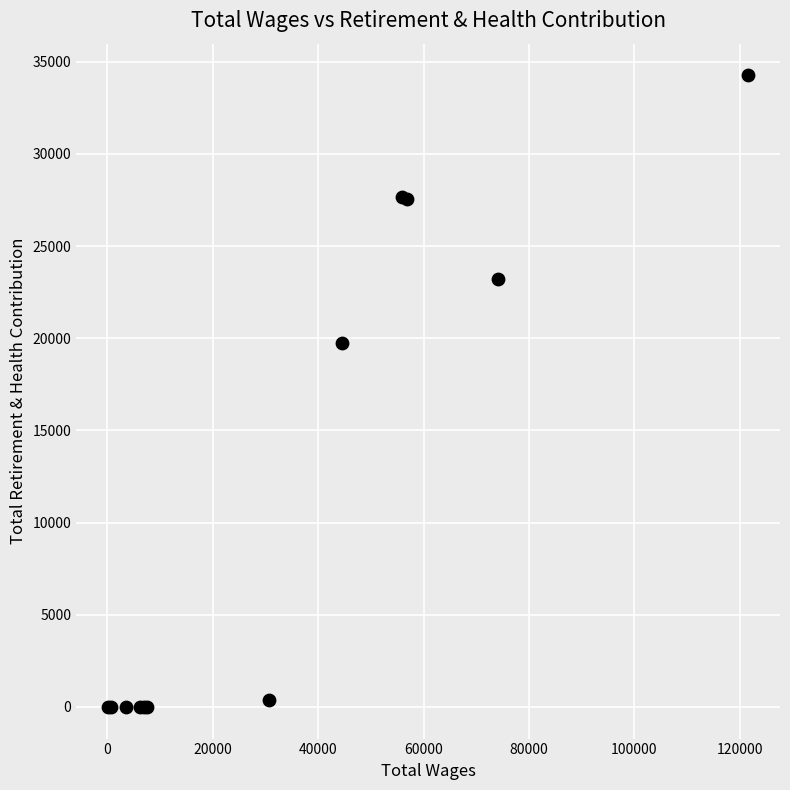

What Y value in the scatter plot is closest to 17134?

19741